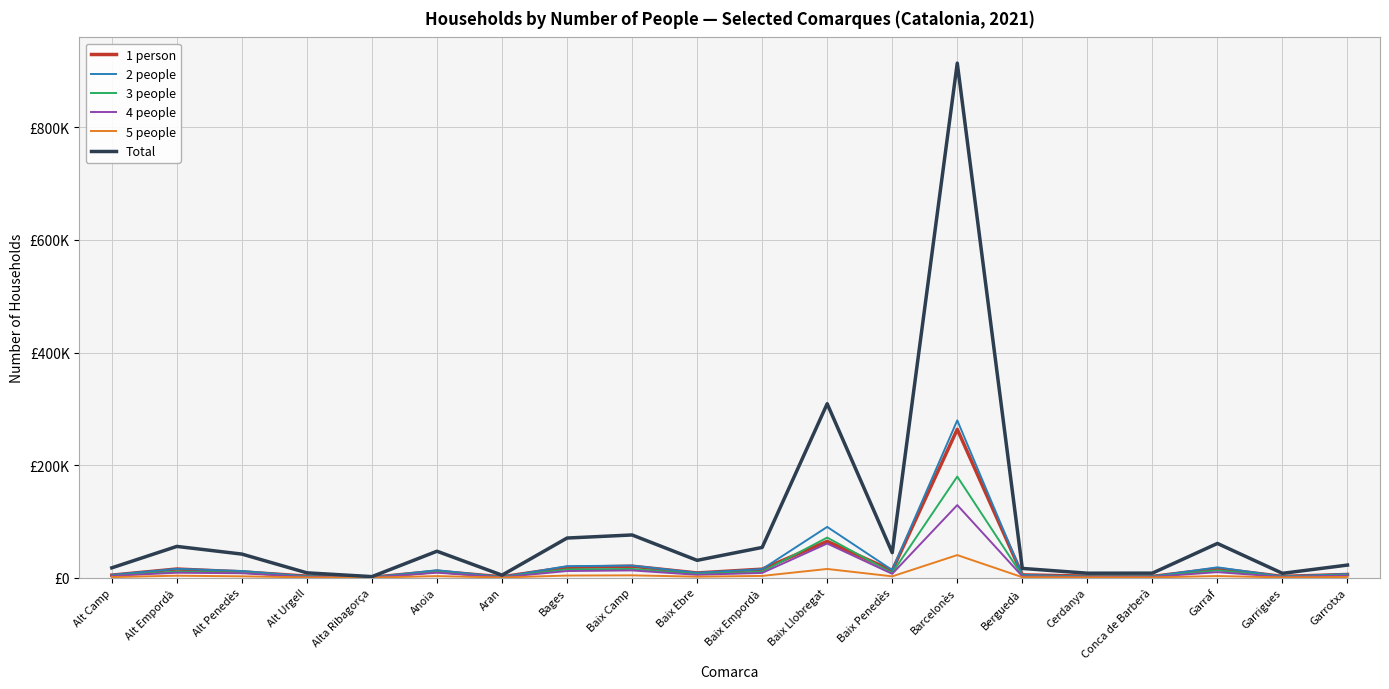

The 4 people series shows 3015 at Baix Camp. True or false?

False